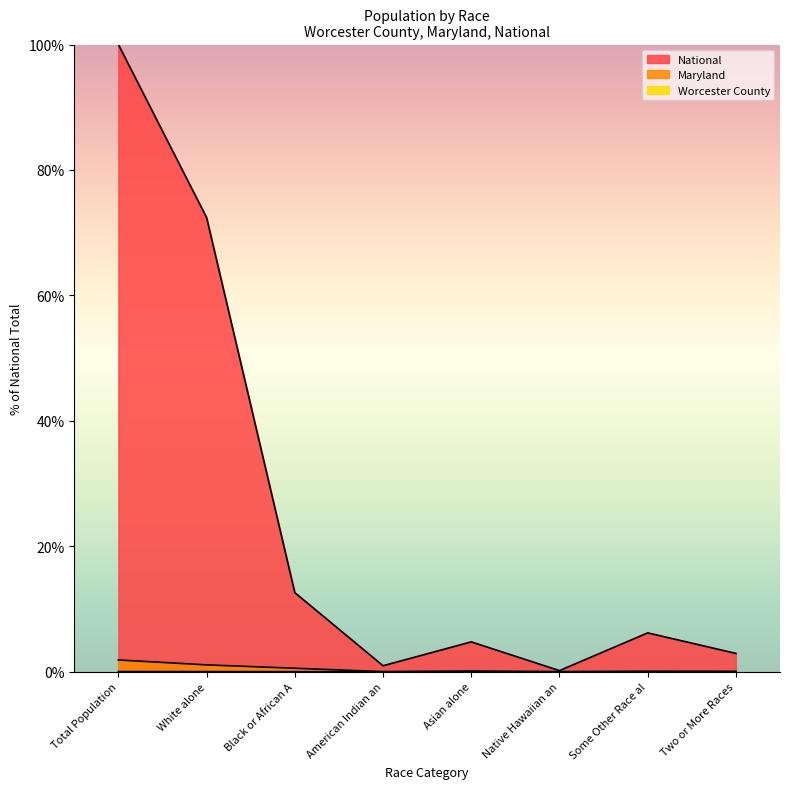

What position from the right is Total Population?

8